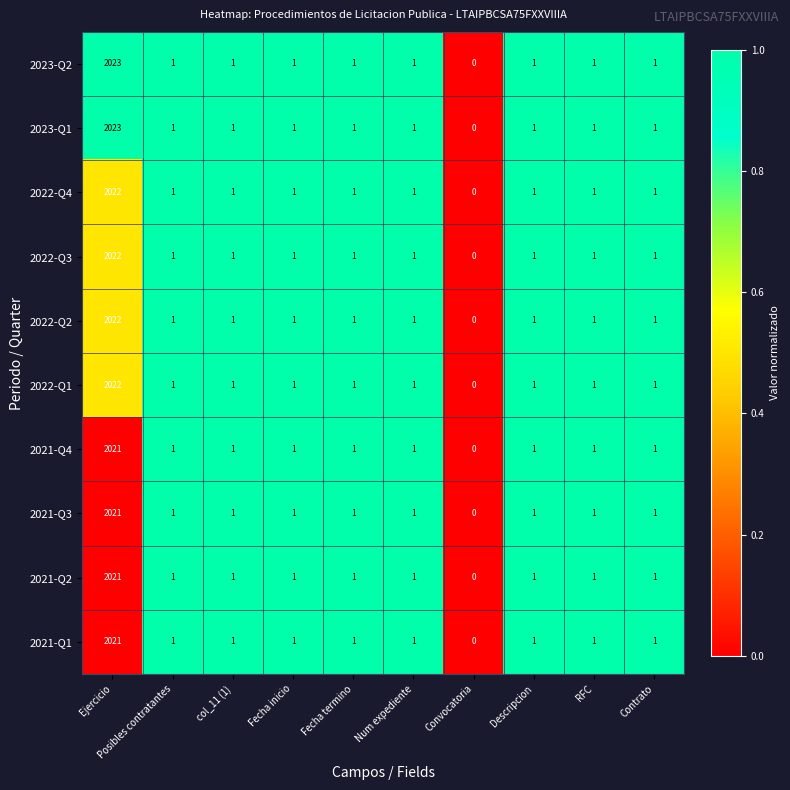

What is the difference between the maximum and minimum values in the 2023-Q2 series?

2023